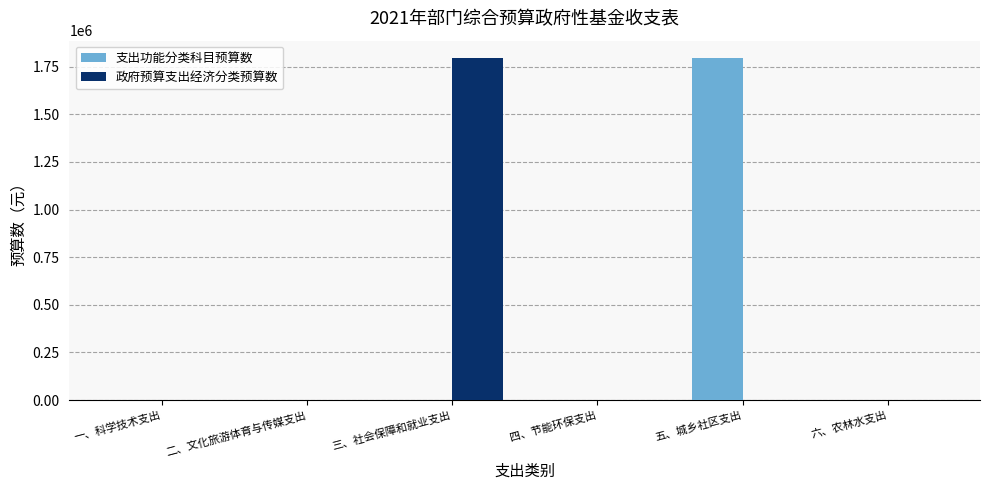

What is the spread (max minus min) of values at 三、社会保障和就业支出?

1796800